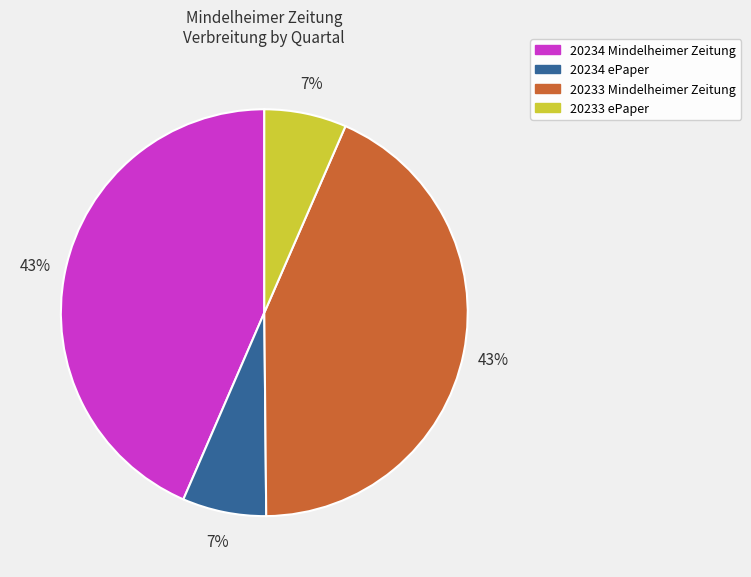

Between 20234 ePaper and 20234 Mindelheimer Zeitung, which is larger?

20234 Mindelheimer Zeitung